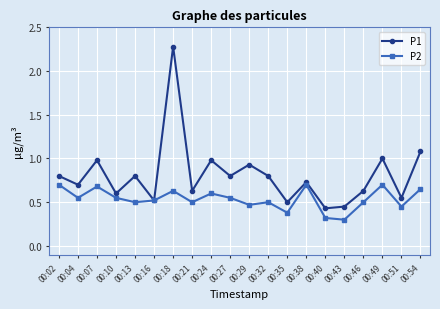

Which series has the largest range (max minus min)?

P1